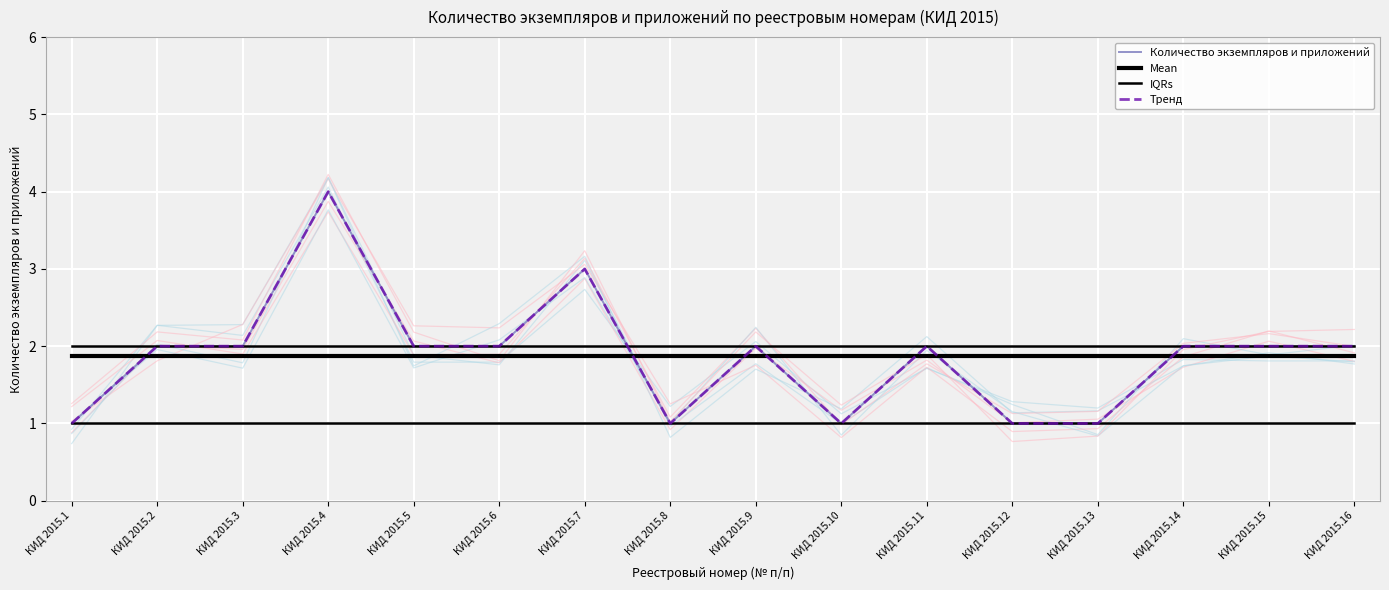

Reading right to left, transcribe all the data shown in this chart.

Количество экземпляров и приложений: КИД 2015.16=2.0	КИД 2015.15=2.0	КИД 2015.14=2.0	КИД 2015.13=1.0	КИД 2015.12=1.0	КИД 2015.11=2.0	КИД 2015.10=1.0	КИД 2015.9=2.0	КИД 2015.8=1.0	КИД 2015.7=3.0	КИД 2015.6=2.0	КИД 2015.5=2.0	КИД 2015.4=4.0	КИД 2015.3=2.0	КИД 2015.2=2.0	КИД 2015.1=1.0
Mean: КИД 2015.16=1.9	КИД 2015.15=1.9	КИД 2015.14=1.9	КИД 2015.13=1.9	КИД 2015.12=1.9	КИД 2015.11=1.9	КИД 2015.10=1.9	КИД 2015.9=1.9	КИД 2015.8=1.9	КИД 2015.7=1.9	КИД 2015.6=1.9	КИД 2015.5=1.9	КИД 2015.4=1.9	КИД 2015.3=1.9	КИД 2015.2=1.9	КИД 2015.1=1.9
IQRs: КИД 2015.16=2.0	КИД 2015.15=2.0	КИД 2015.14=2.0	КИД 2015.13=2.0	КИД 2015.12=2.0	КИД 2015.11=2.0	КИД 2015.10=2.0	КИД 2015.9=2.0	КИД 2015.8=2.0	КИД 2015.7=2.0	КИД 2015.6=2.0	КИД 2015.5=2.0	КИД 2015.4=2.0	КИД 2015.3=2.0	КИД 2015.2=2.0	КИД 2015.1=2.0
Тренд: КИД 2015.16=2.0	КИД 2015.15=2.0	КИД 2015.14=2.0	КИД 2015.13=1.0	КИД 2015.12=1.0	КИД 2015.11=2.0	КИД 2015.10=1.0	КИД 2015.9=2.0	КИД 2015.8=1.0	КИД 2015.7=3.0	КИД 2015.6=2.0	КИД 2015.5=2.0	КИД 2015.4=4.0	КИД 2015.3=2.0	КИД 2015.2=2.0	КИД 2015.1=1.0